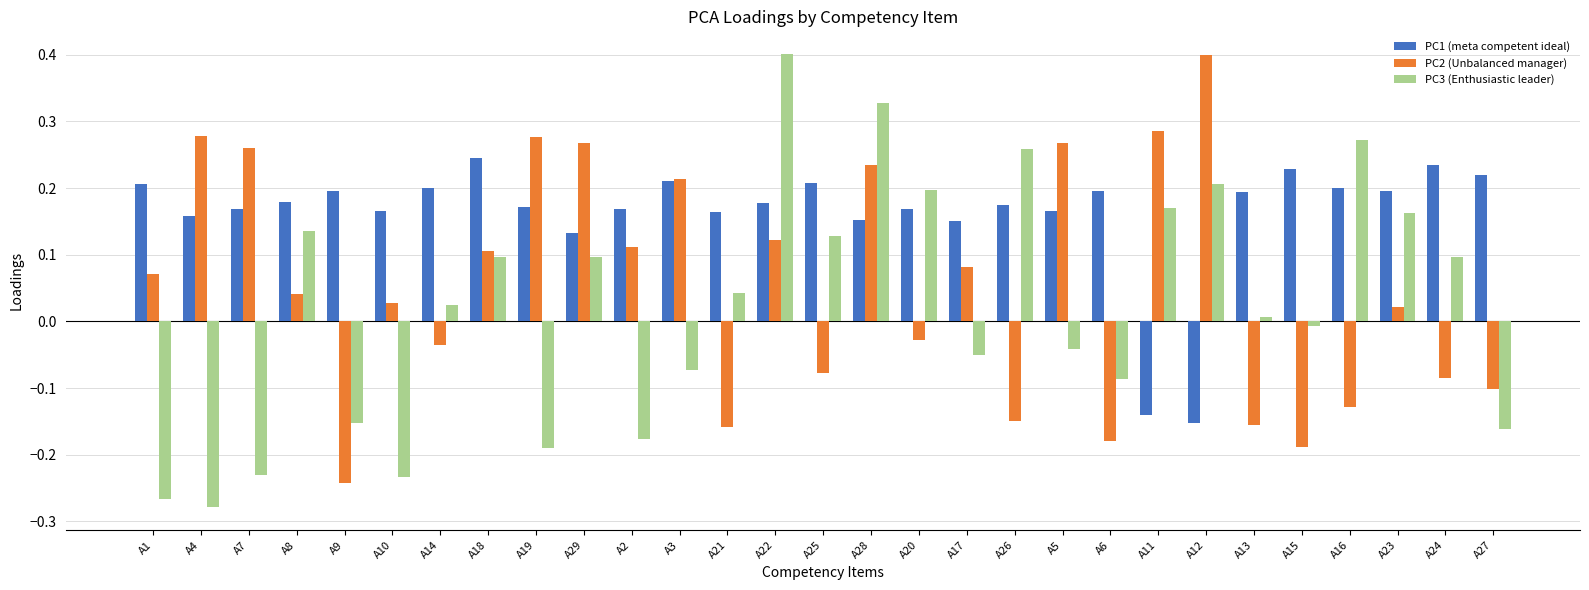

At which label does PC2 (Unbalanced manager) reach its peak?

A12